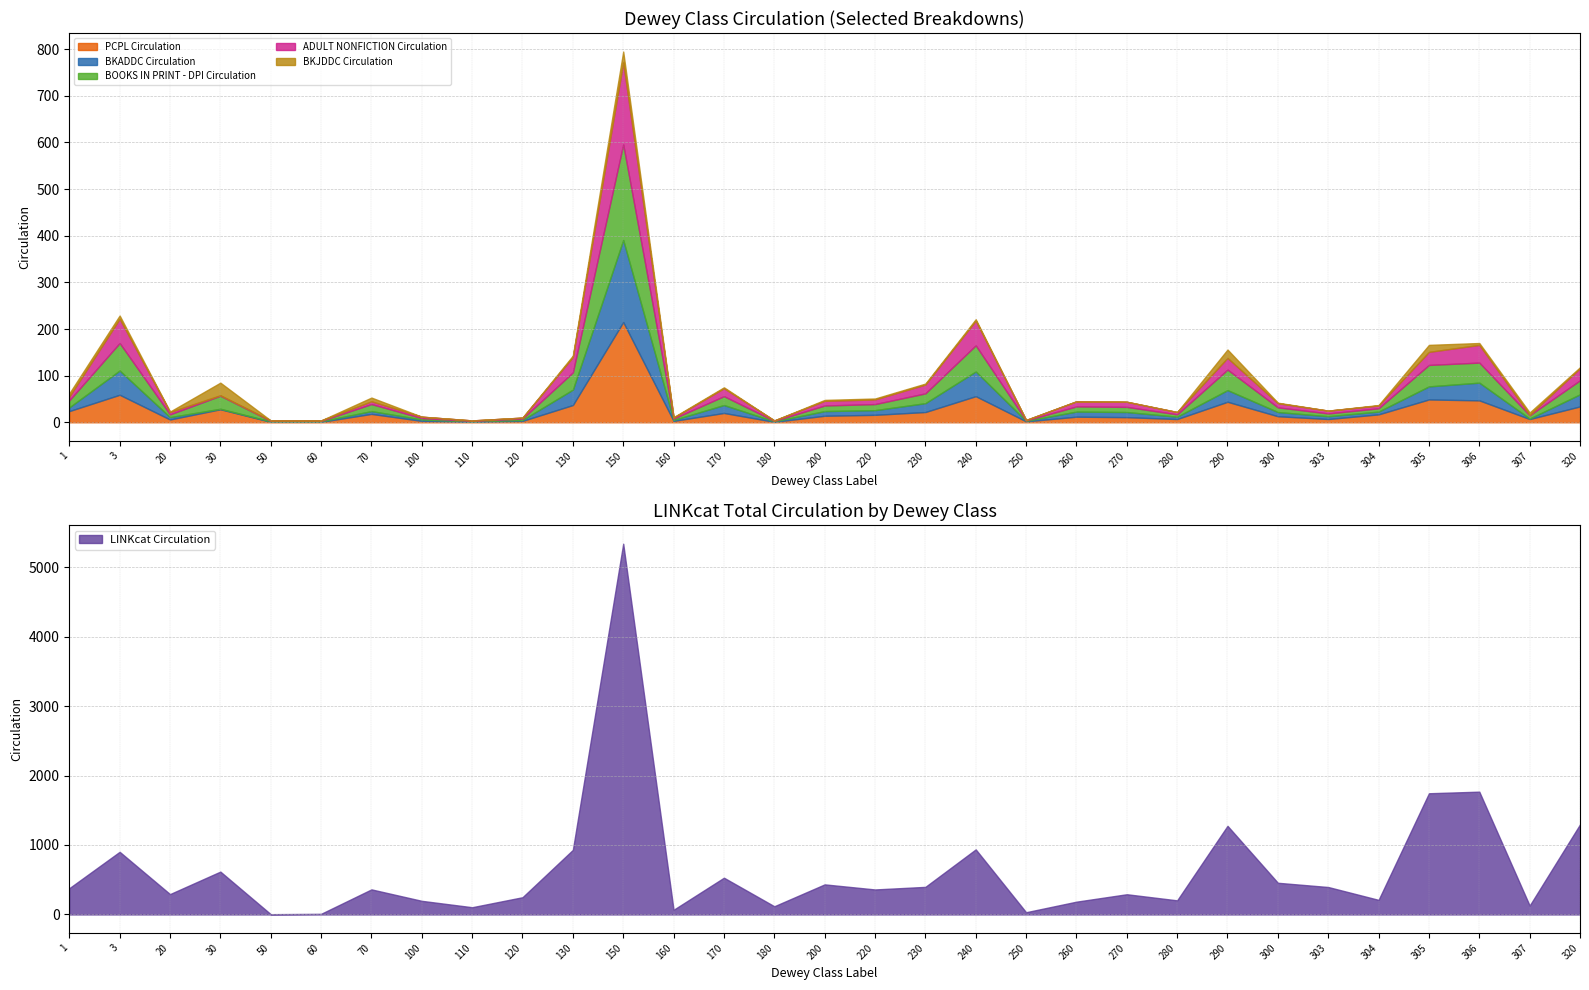

How many data points in BKJDDC Circulation are above 2?

11